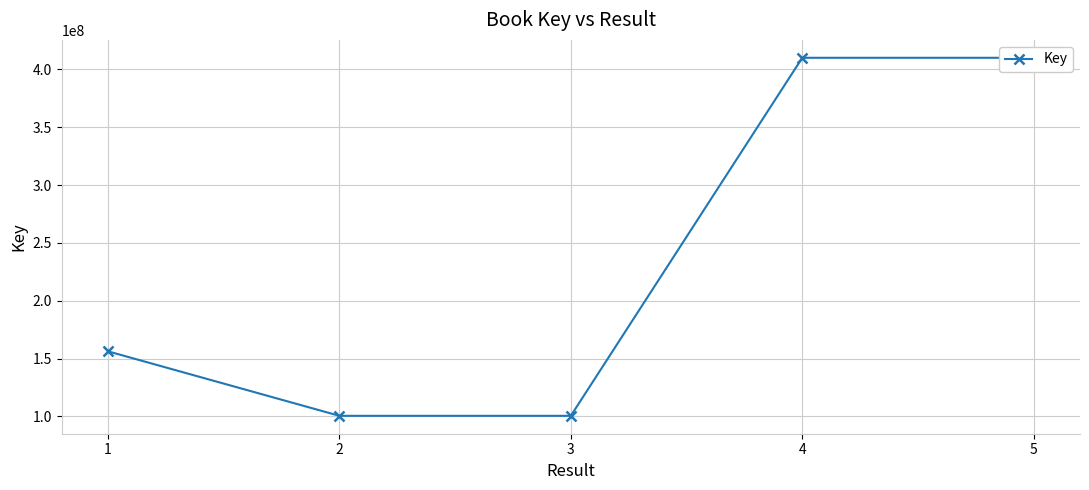

What is the average value?

235439743